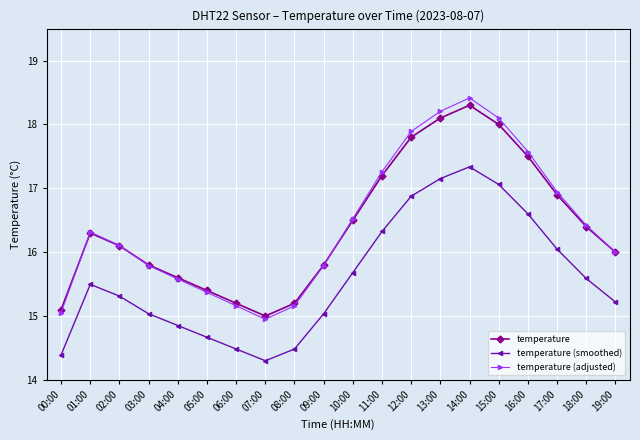

Read the temperature value at 09:00.

15.8